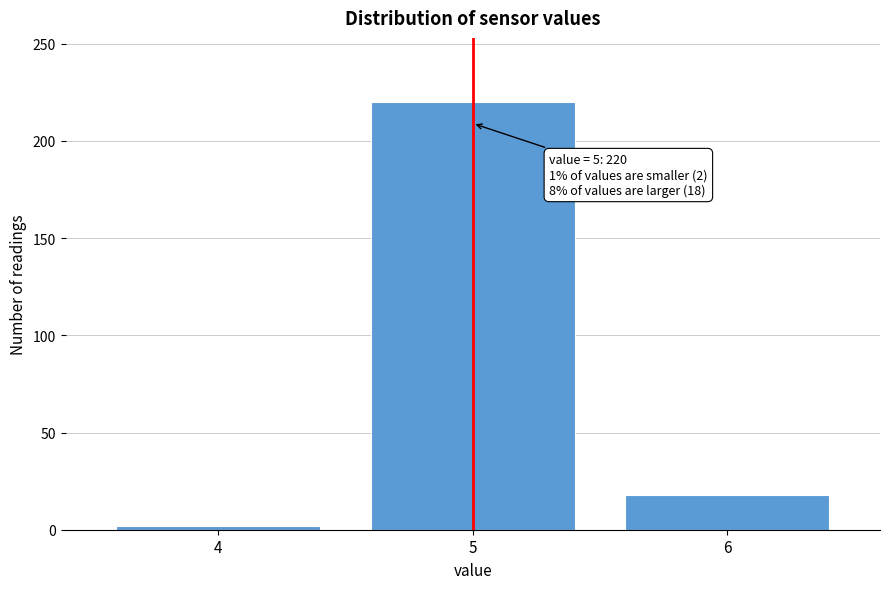

Reading left to right, transcribe all the data shown in this chart.

4=2	5=220	6=18